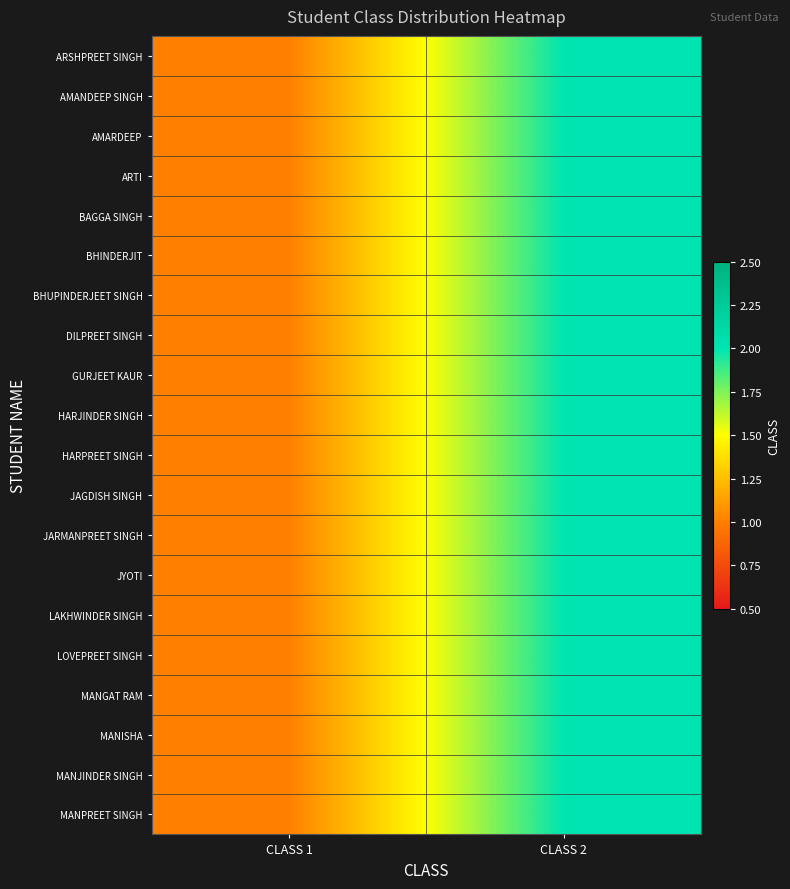

Reading right to left, transcribe all the data shown in this chart.

ARSHPREET SINGH: CLASS 2=2	CLASS 1=1
AMANDEEP SINGH: CLASS 2=2	CLASS 1=1
AMARDEEP: CLASS 2=2	CLASS 1=1
ARTI: CLASS 2=2	CLASS 1=1
BAGGA SINGH: CLASS 2=2	CLASS 1=1
BHINDERJIT: CLASS 2=2	CLASS 1=1
BHUPINDERJEET SINGH: CLASS 2=2	CLASS 1=1
DILPREET SINGH: CLASS 2=2	CLASS 1=1
GURJEET KAUR: CLASS 2=2	CLASS 1=1
HARJINDER SINGH: CLASS 2=2	CLASS 1=1
HARPREET SINGH: CLASS 2=2	CLASS 1=1
JAGDISH SINGH: CLASS 2=2	CLASS 1=1
JARMANPREET SINGH: CLASS 2=2	CLASS 1=1
JYOTI: CLASS 2=2	CLASS 1=1
LAKHWINDER SINGH: CLASS 2=2	CLASS 1=1
LOVEPREET SINGH: CLASS 2=2	CLASS 1=1
MANGAT RAM: CLASS 2=2	CLASS 1=1
MANISHA: CLASS 2=2	CLASS 1=1
MANJINDER SINGH: CLASS 2=2	CLASS 1=1
MANPREET SINGH: CLASS 2=2	CLASS 1=1